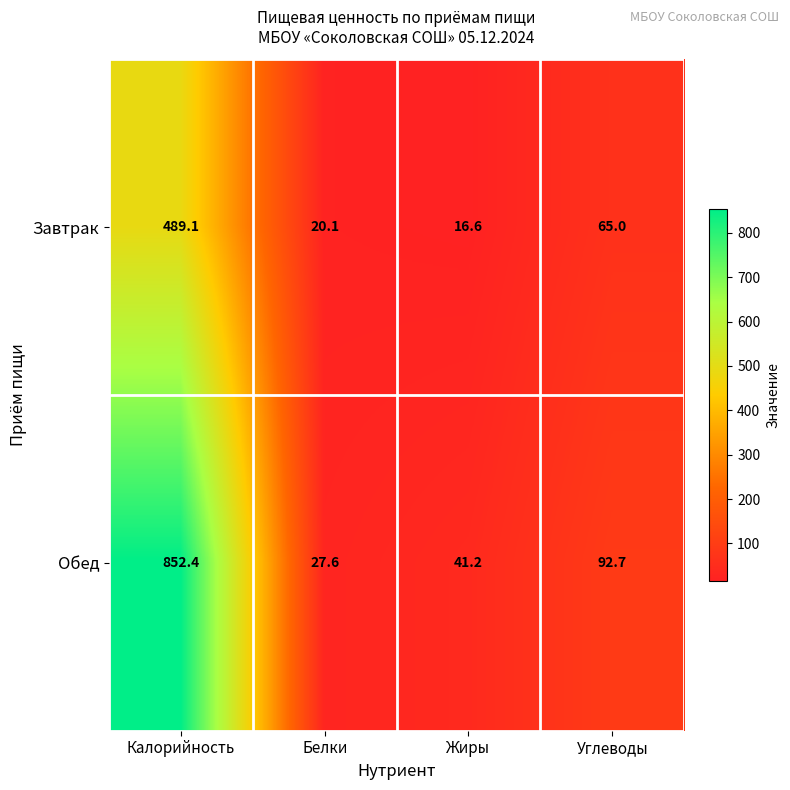

Reading left to right, extract all data points from this chart.

Завтрак: 489.1	20.1	16.6	65.0
Обед: 852.4	27.6	41.2	92.7